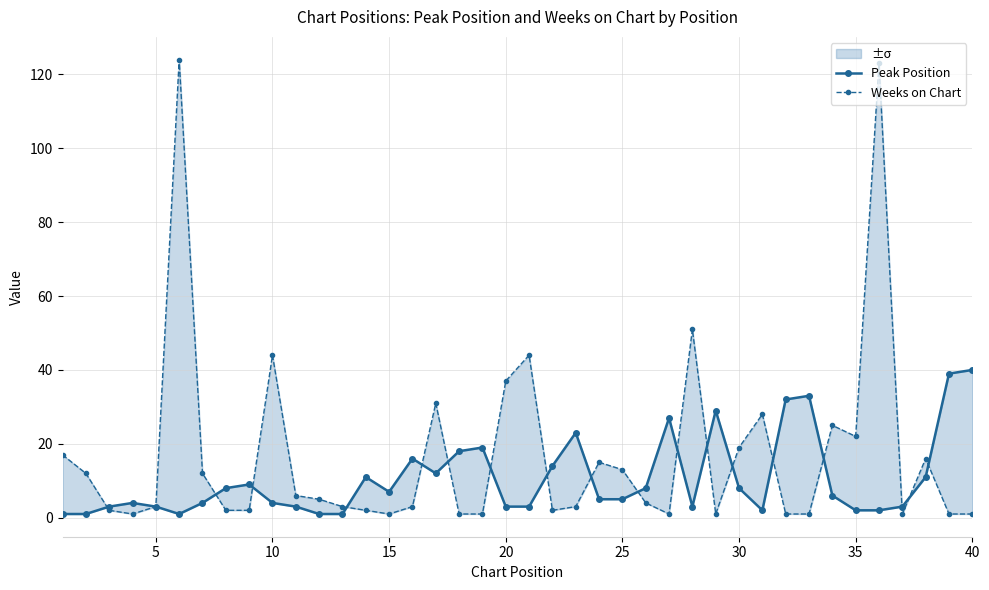

Reading left to right, list all the values displayed in this chart.

Peak Position: 1	1	3	4	3	1	4	8	9	4	3	1	1	11	7	16	12	18	19	3	3	14	23	5	5	8	27	3	29	8	2	32	33	6	2	2	3	11	39	40
Weeks on Chart: 17	12	2	1	3	124	12	2	2	44	6	5	3	2	1	3	31	1	1	37	44	2	3	15	13	4	1	51	1	19	28	1	1	25	22	123	1	16	1	1